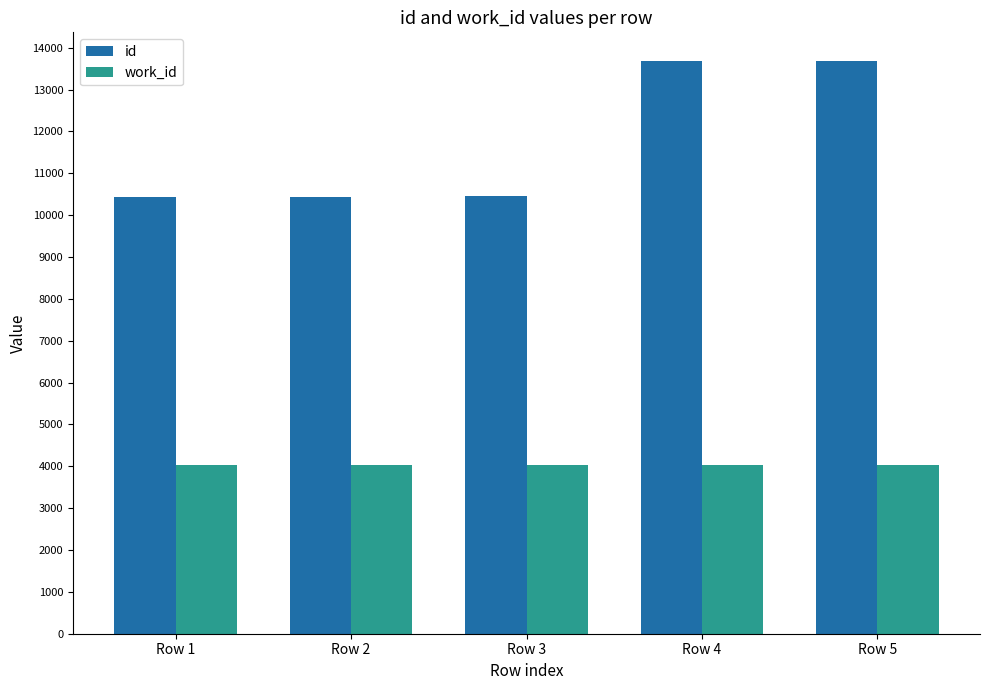

At Row 3, list the series in order from largest to smallest.

id, work_id